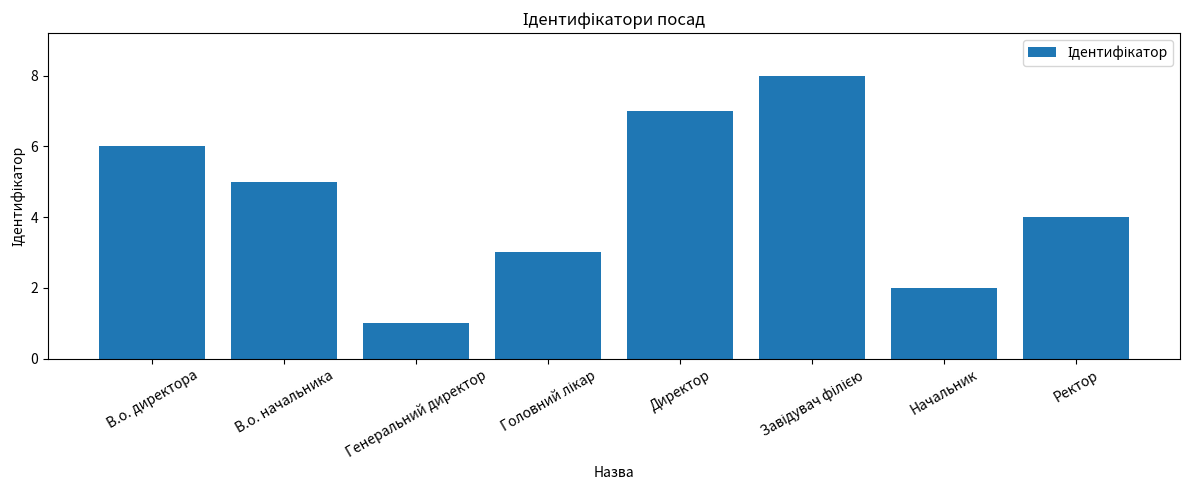

What is the difference between the maximum and minimum values?

7